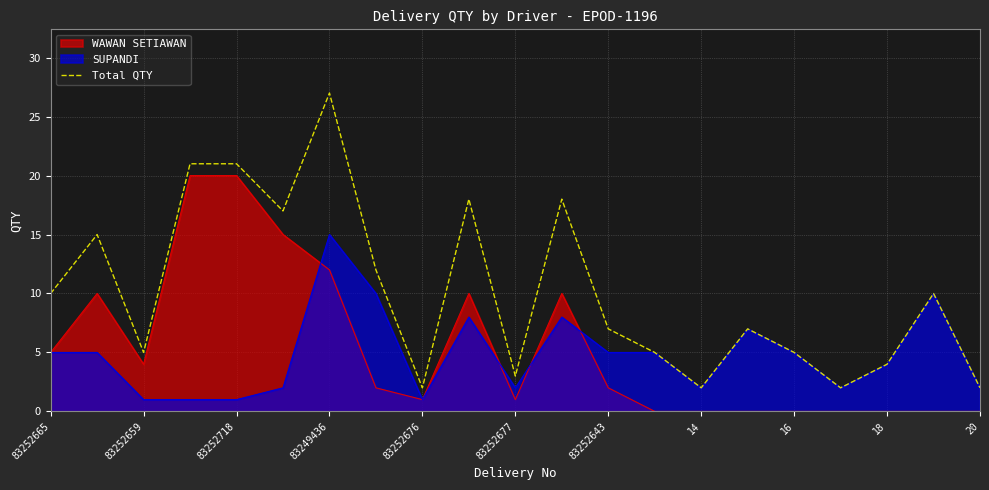

Which label corresponds to the largest value in the chart?

83249436